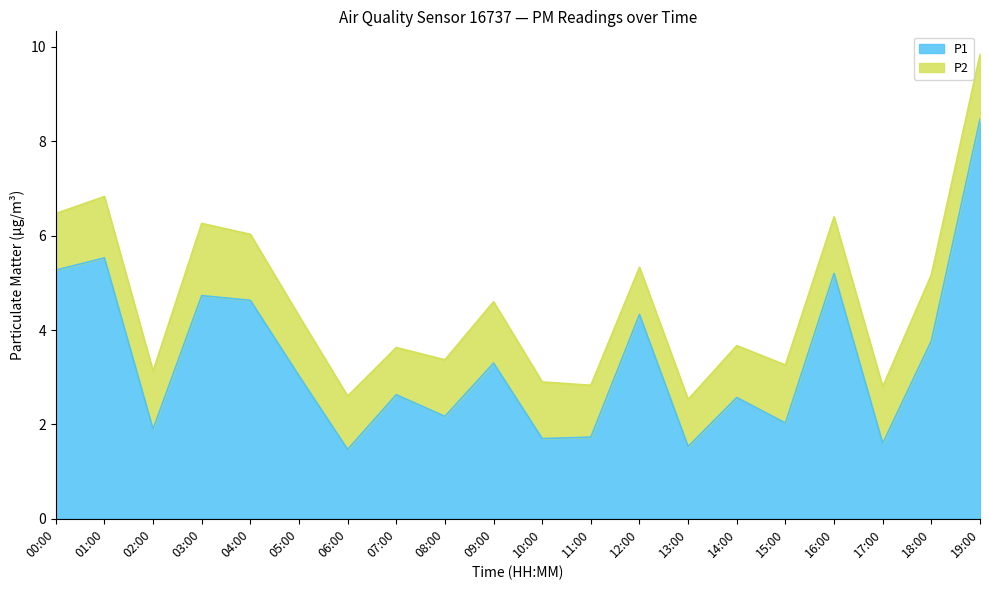

How many interior local valleys (lower than both neighbors) does the data have?

7